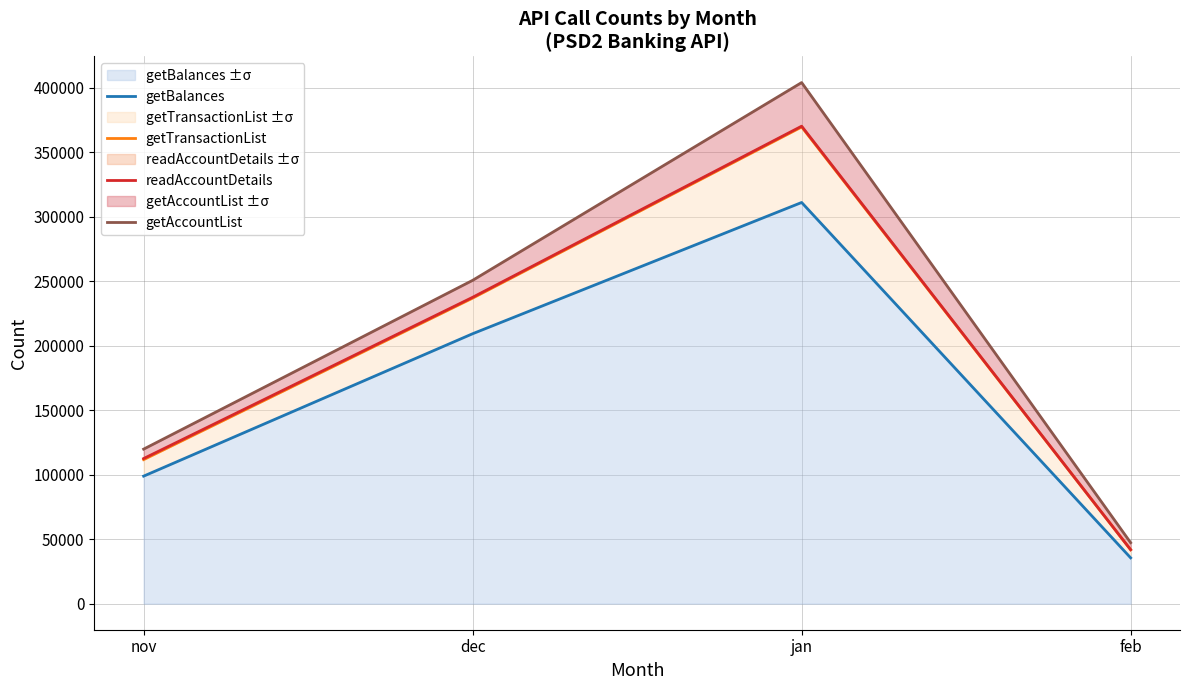

How many lines are shown in the chart?

4